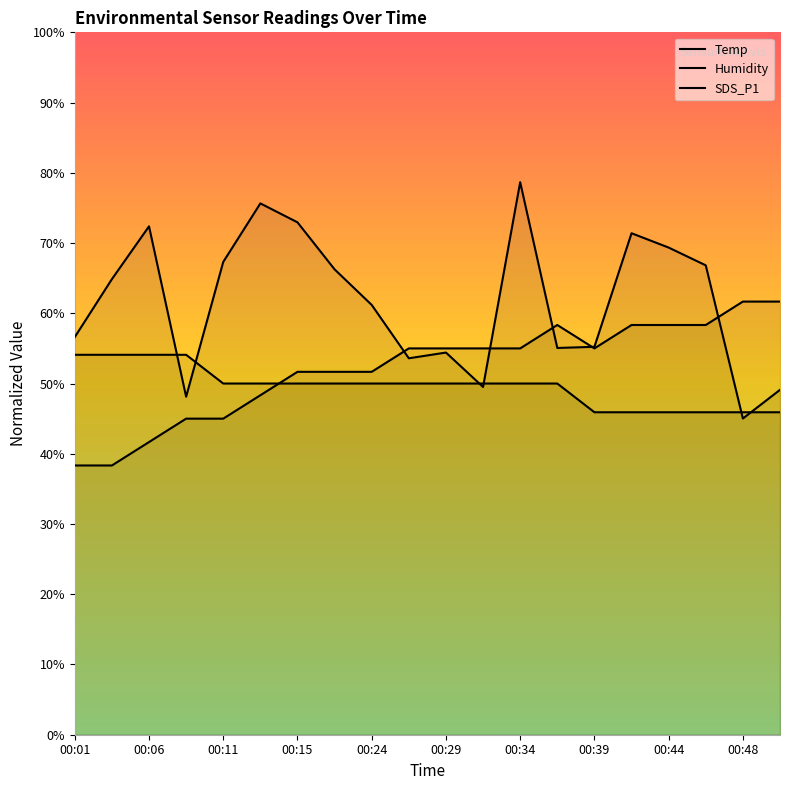

Does the chart display data point markers on the line(s)?

No